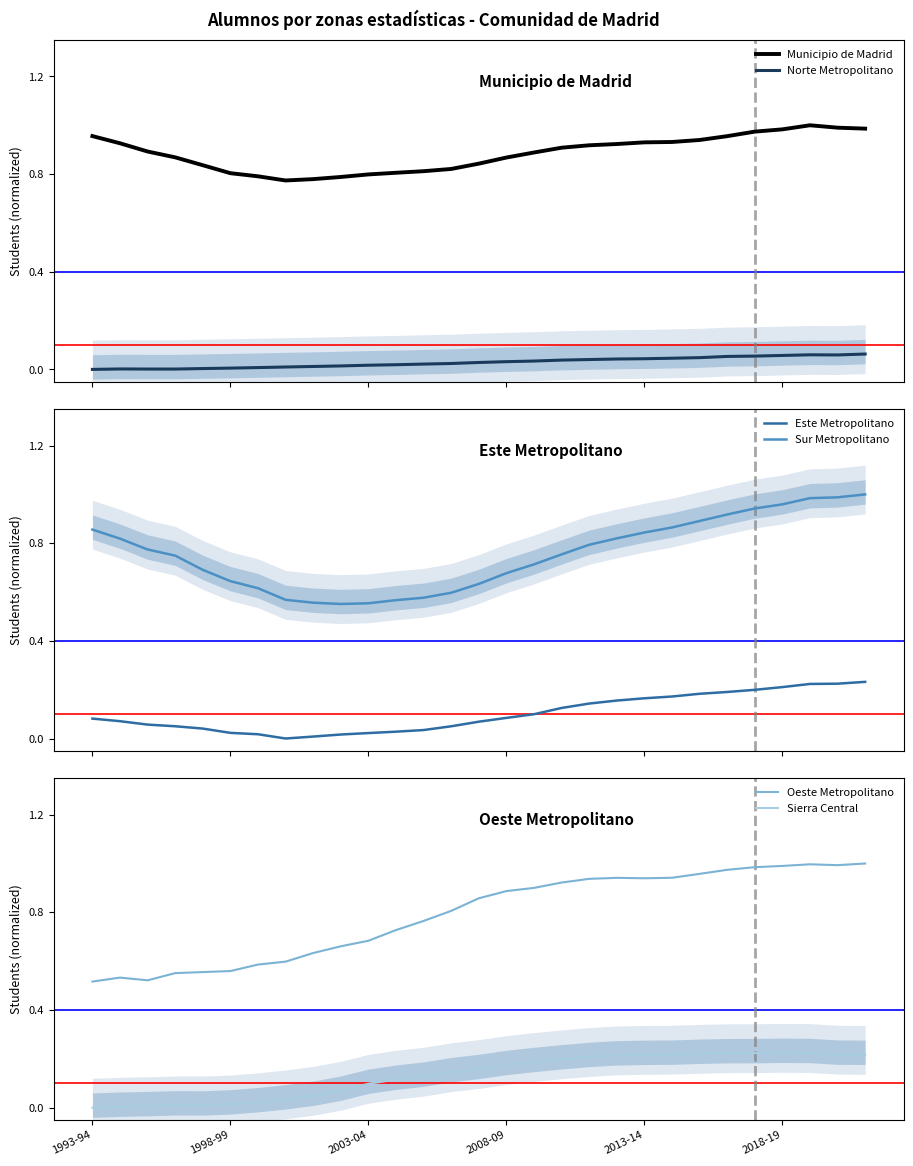

At which category does Municipio de Madrid reach its first local peak?

26